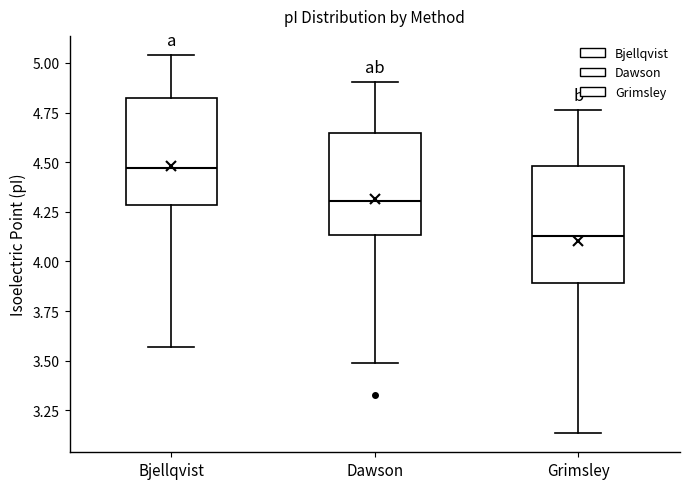

Reading left to right, transcribe this box plot: for each box, give where its median line is, the range the box spans, and where its two whiskers end, as read against the y-axis. The values are not printed on the chart, so give them approximately, as read against the axis.

Bjellqvist: median 4.45, box 4.30 to 4.85, whiskers 3.55 to 5.05
Dawson: median 4.30, box 4.15 to 4.65, whiskers 3.50 to 4.90
Grimsley: median 4.15, box 3.90 to 4.50, whiskers 3.15 to 4.75